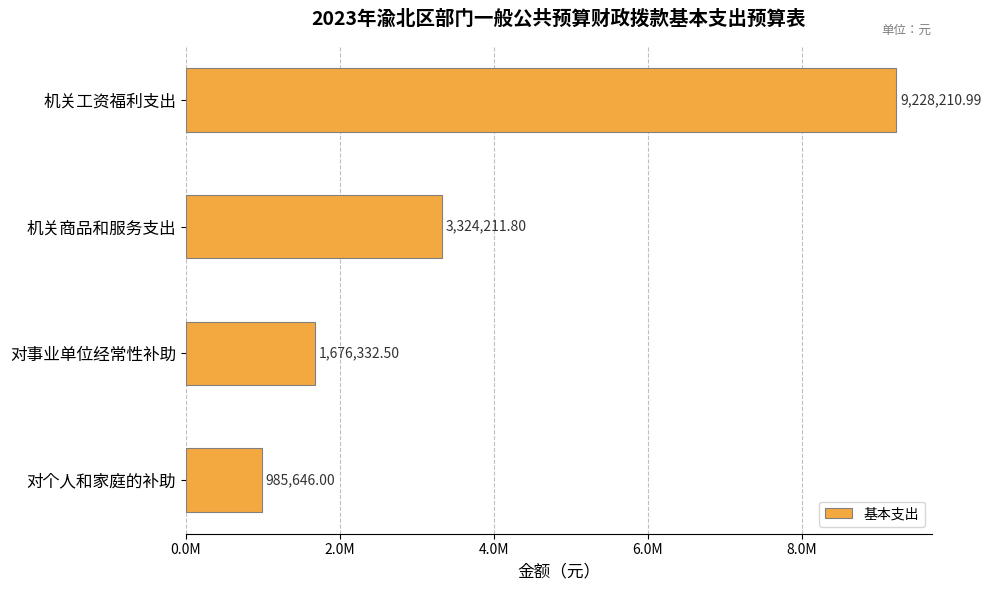

Are the bars horizontal?

Yes